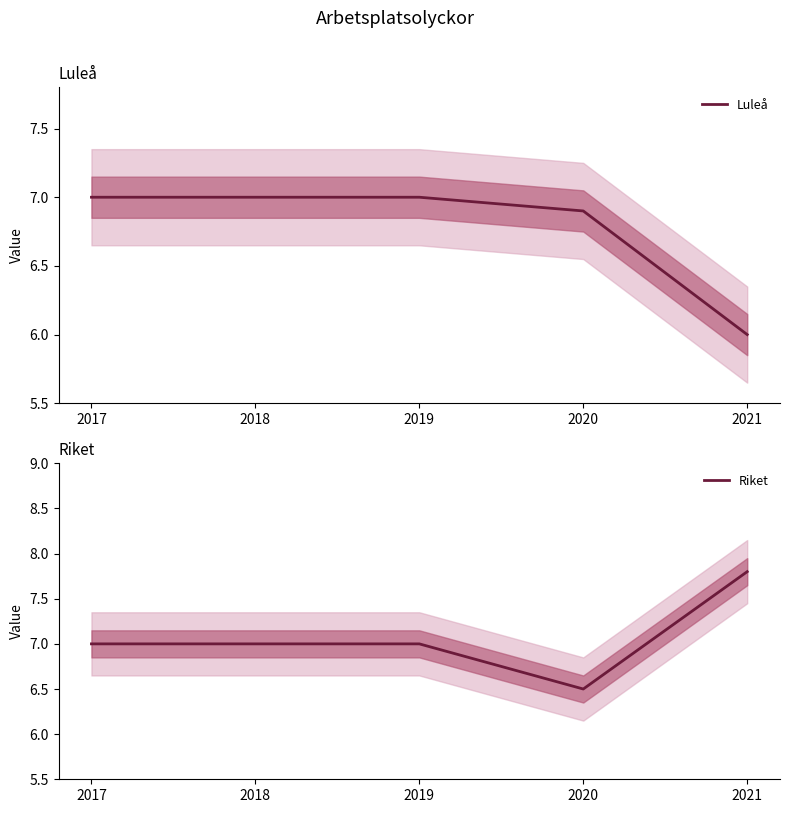

Reading right to left, transcribe all the data shown in this chart.

Luleå: 2021=6.0	2020=6.9	2019=7.0	2018=7.0	2017=7.0
Riket: 2021=7.8	2020=6.5	2019=7.0	2018=7.0	2017=7.0